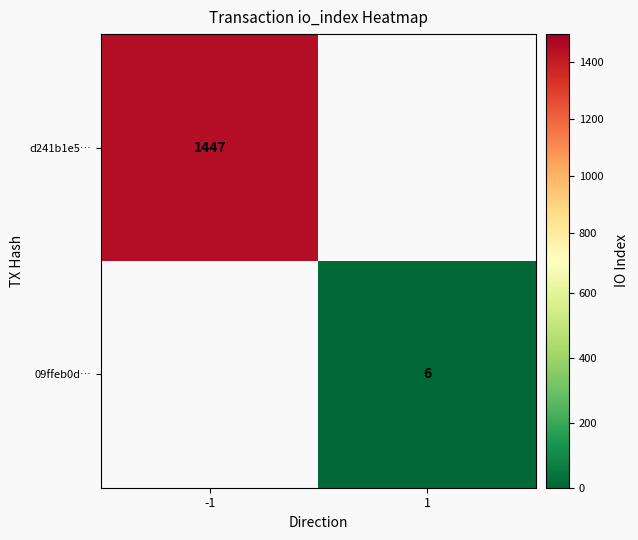

The value of d241b1e5… at -1 is 1447. True or false?

True